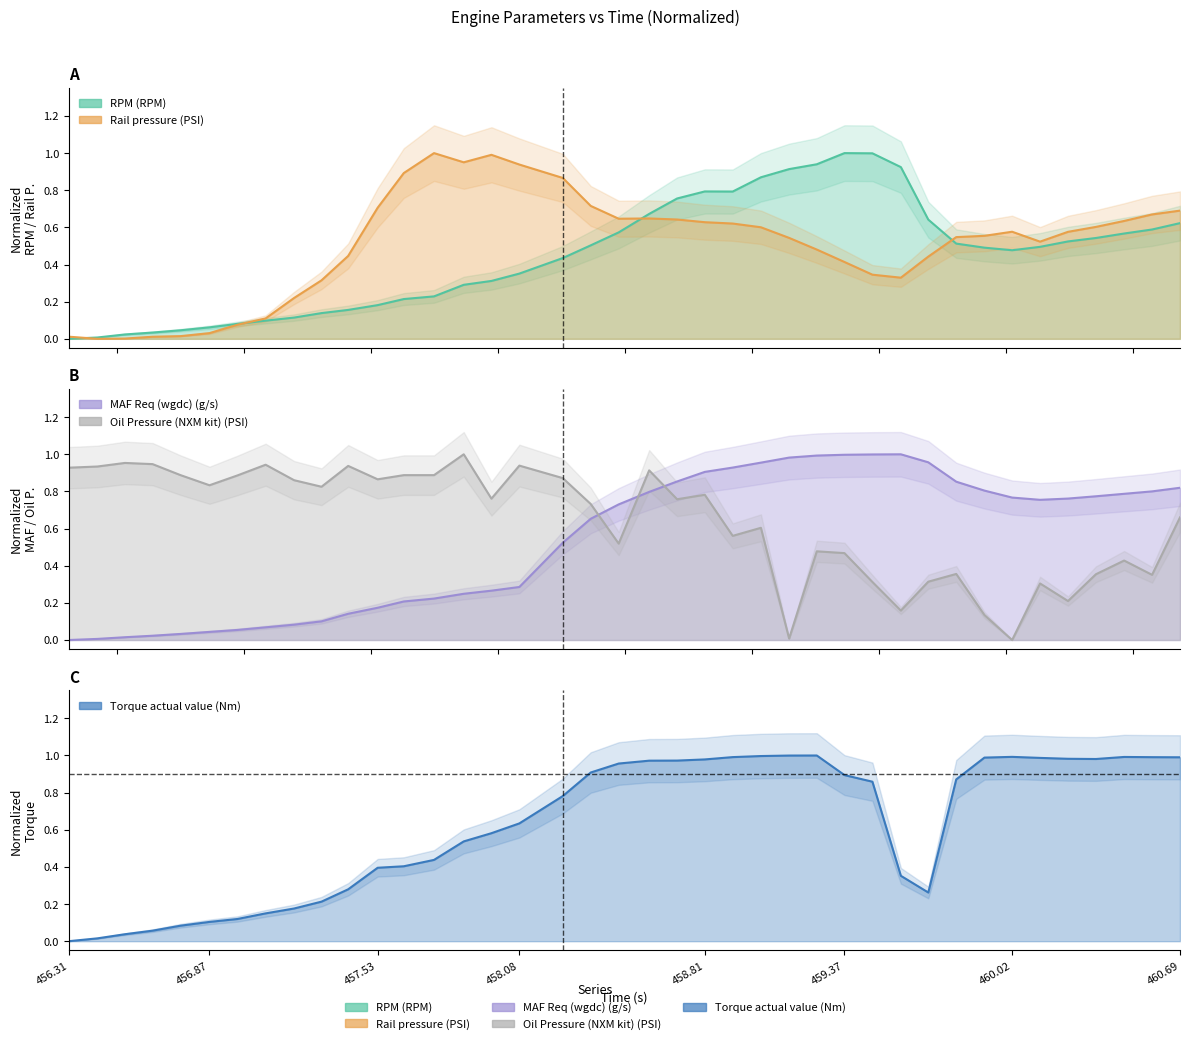

At which label is Oil Pressure (NXM kit) (PSI) closest to 0?

460.02